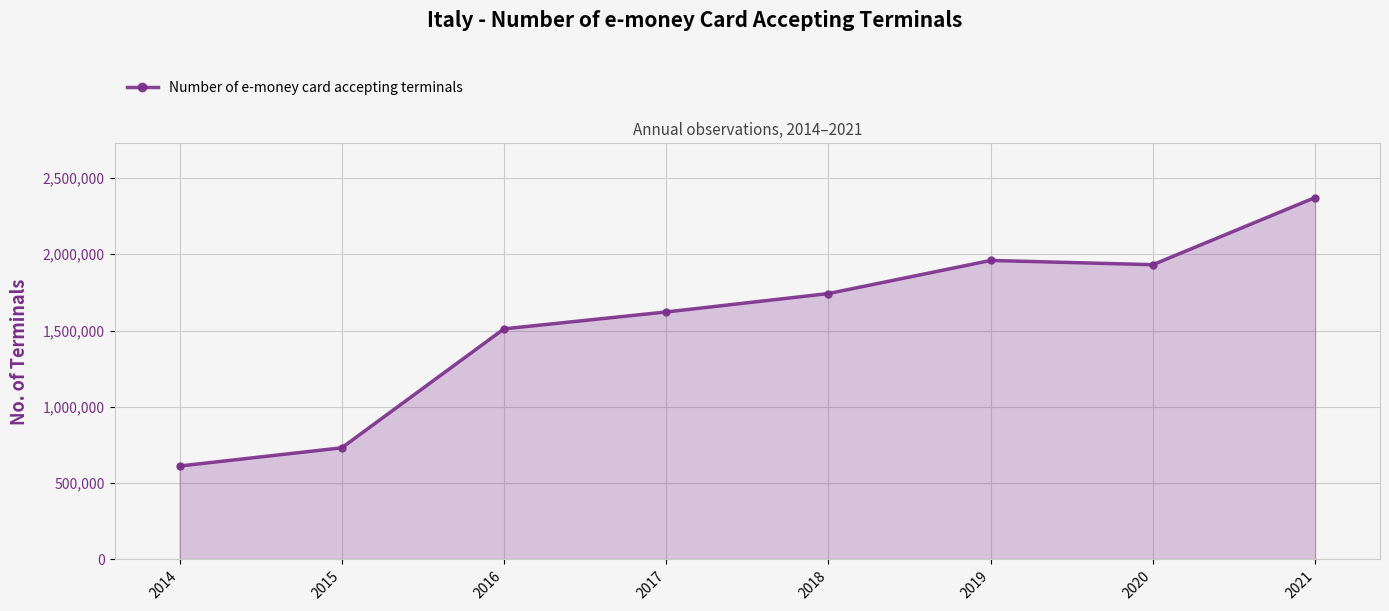

How many data points are less than 1742690?

4